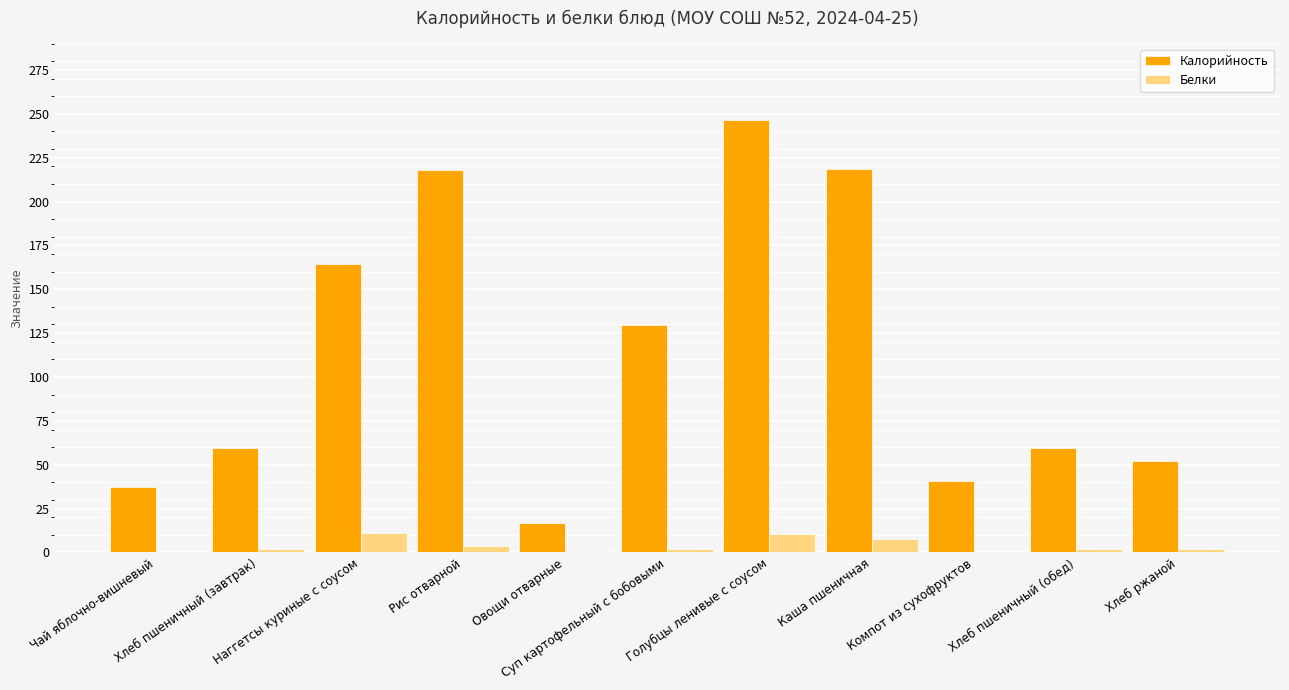

Which series has the largest total across all categories?

Калорийность